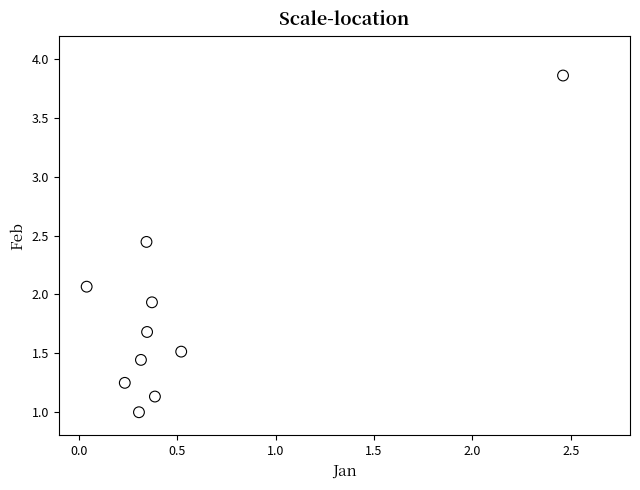

What is the range of Y values (max minus min)?

2.9